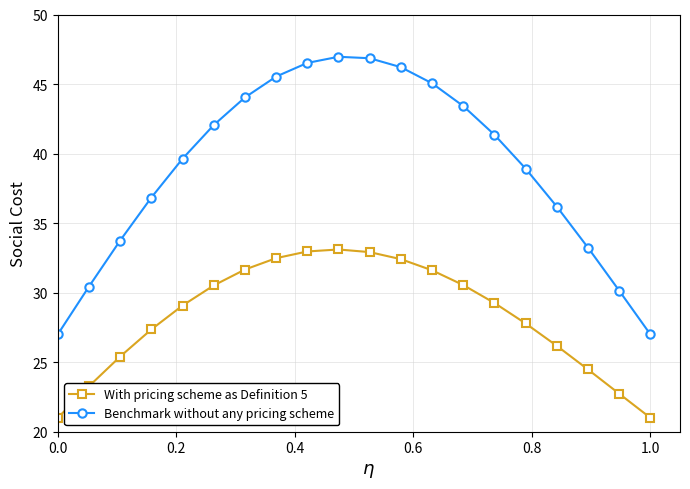

True or false: Benchmark without any pricing scheme and With pricing scheme as Definition 5 cross at least once.

False